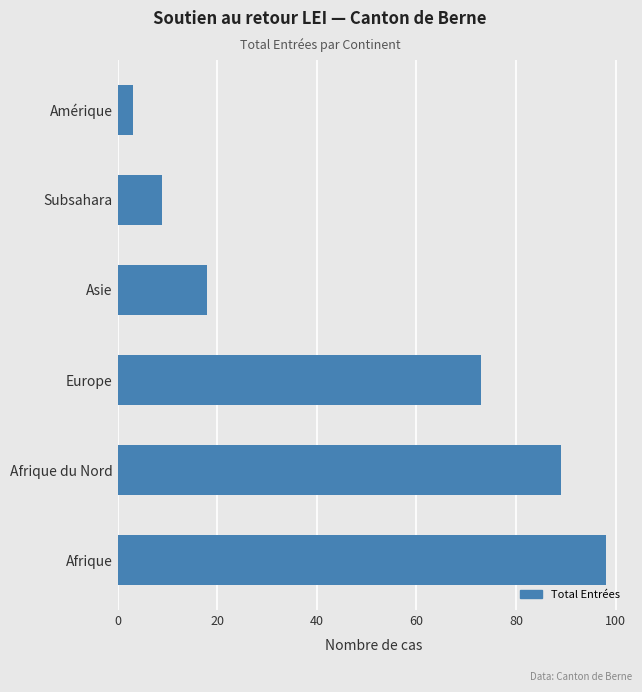

List the labels in order of value, largest first.

Afrique, Afrique du Nord, Europe, Asie, Subsahara, Amérique